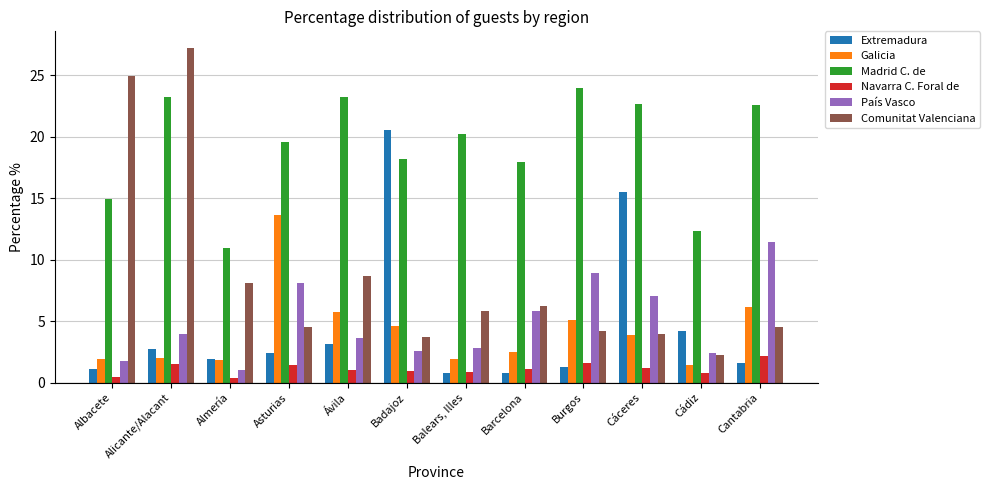

How many groups of bars are there?

12